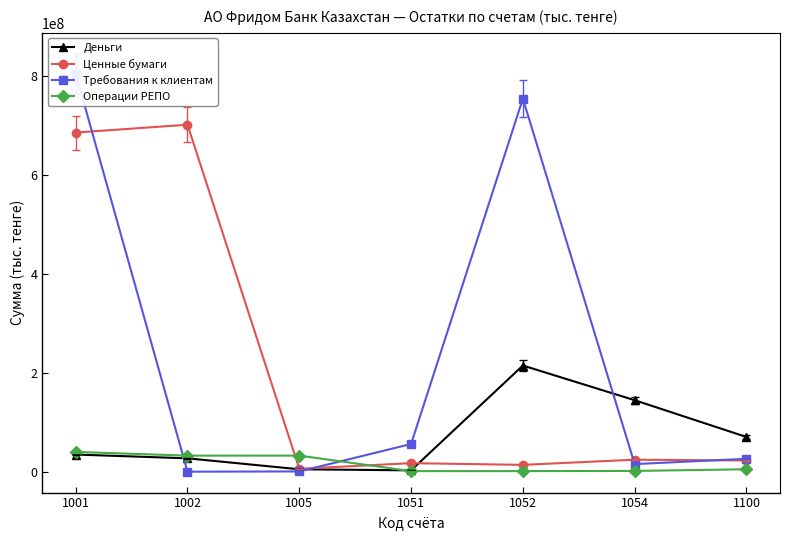

How many intersections are there between Операции РЕПО and Ценные бумаги?

2